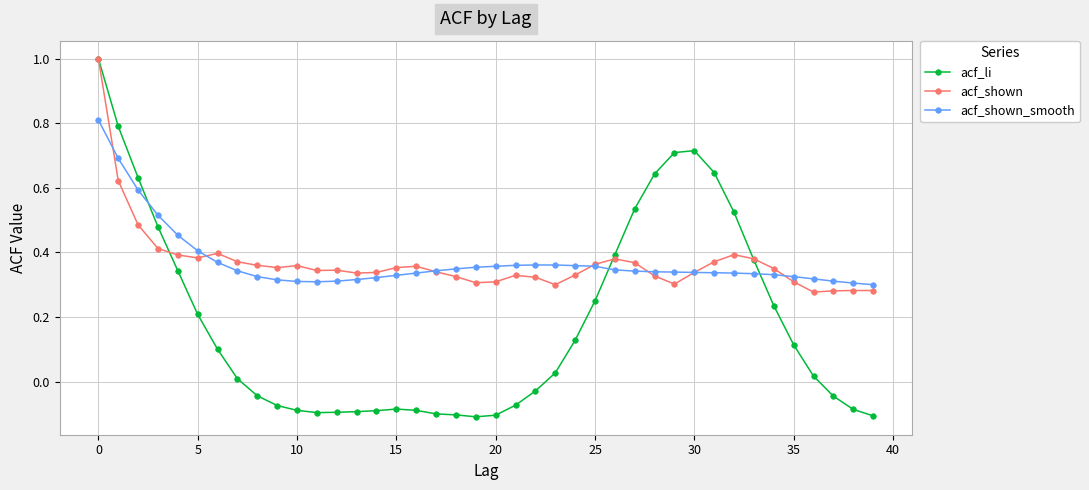

What is the maximum value for acf_shown?

1.0